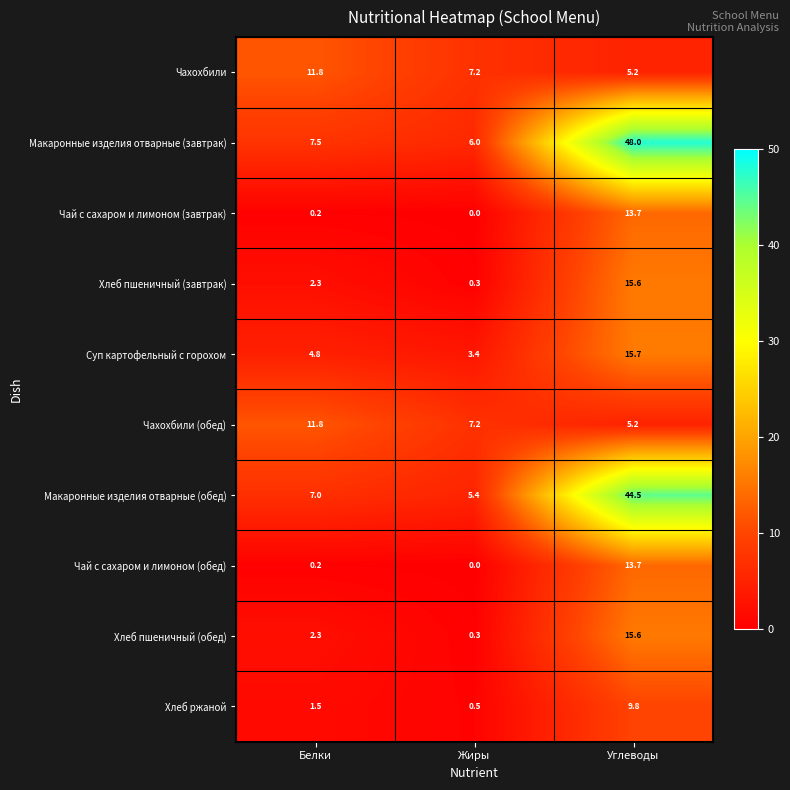

Which series has the largest range (max minus min)?

Макаронные изделия отварные (завтрак)